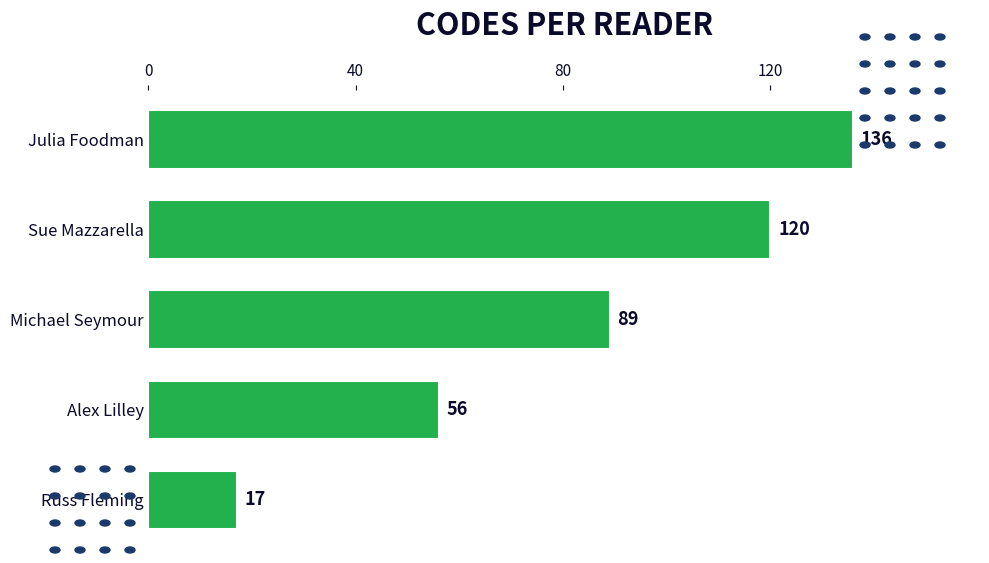

Reading top to bottom, extract all data points from this chart.

136	120	89	56	17